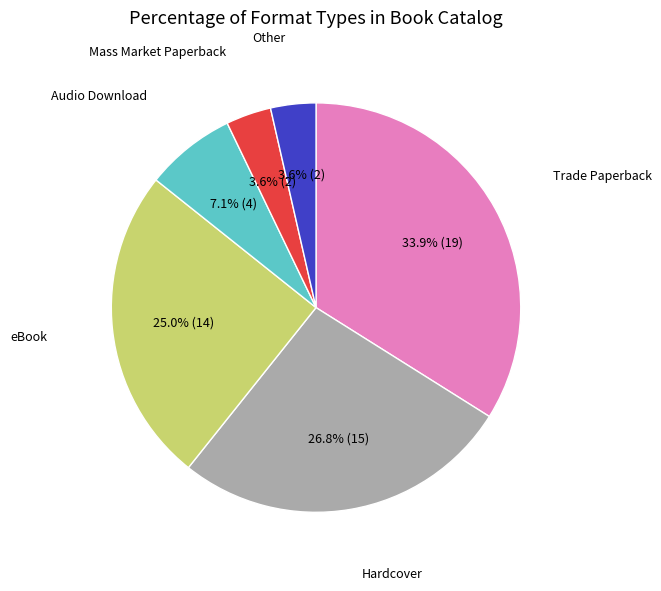

Is there any slice that represents more than half of the pie?

No